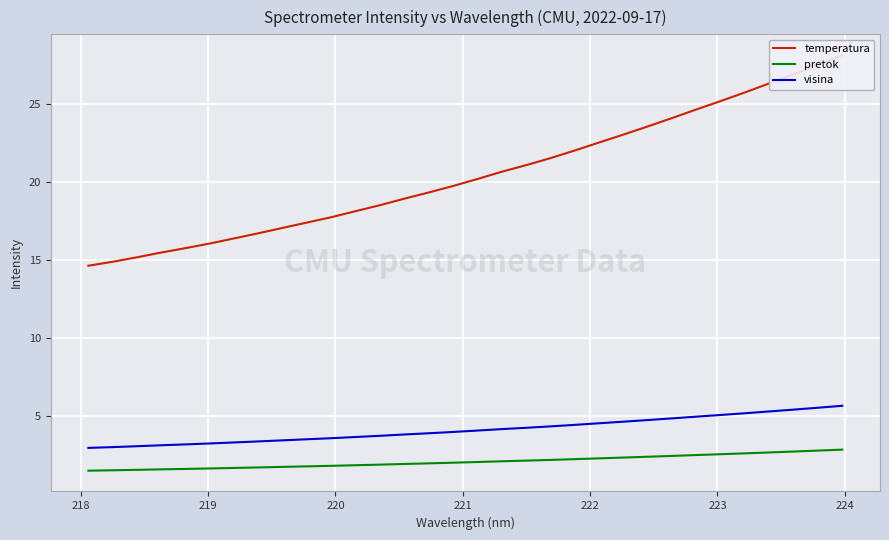

Reading left to right, what are all the values shown in this chart?

temperatura: 14.6	14.9	15.2	15.5	15.7	16.0	16.4	16.7	17.0	17.4	17.7	18.1	18.5	18.9	19.3	19.7	20.2	20.6	21.1	21.5	22.0	22.5	23.0	23.6	24.1	24.6	25.2	25.7	26.3	26.9	27.5	28.1
pretok: 1.5	1.5	1.5	1.5	1.6	1.6	1.6	1.7	1.7	1.7	1.8	1.8	1.9	1.9	1.9	2.0	2.0	2.1	2.1	2.2	2.2	2.3	2.3	2.4	2.4	2.5	2.5	2.6	2.6	2.7	2.8	2.8
visina: 2.9	3.0	3.0	3.1	3.1	3.2	3.3	3.3	3.4	3.5	3.5	3.6	3.7	3.8	3.9	3.9	4.0	4.1	4.2	4.3	4.4	4.5	4.6	4.7	4.8	4.9	5.0	5.1	5.3	5.4	5.5	5.6